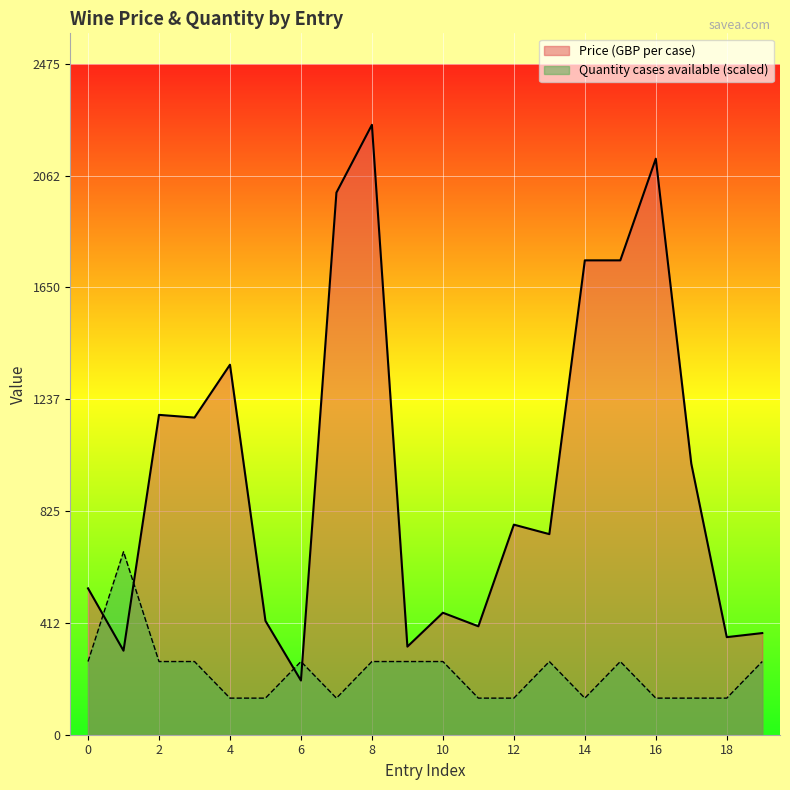

At 10, list the series in order from largest to smallest.

Price (GBP per case), Quantity cases available (scaled)